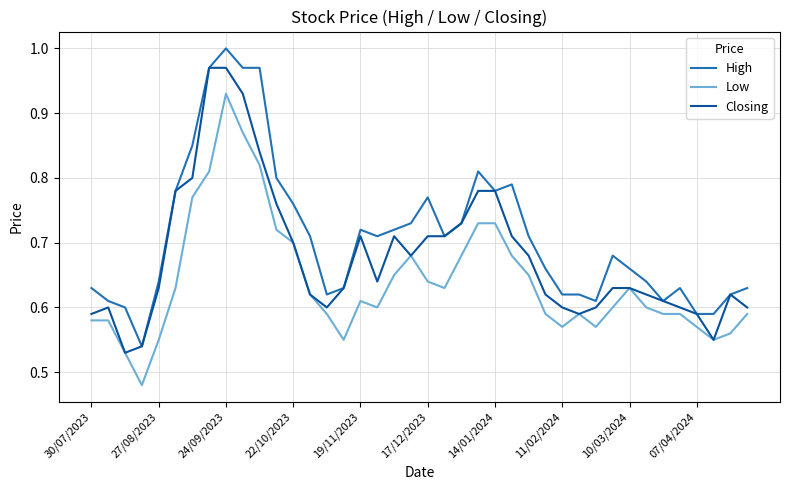

Which series has the largest total across all categories?

High